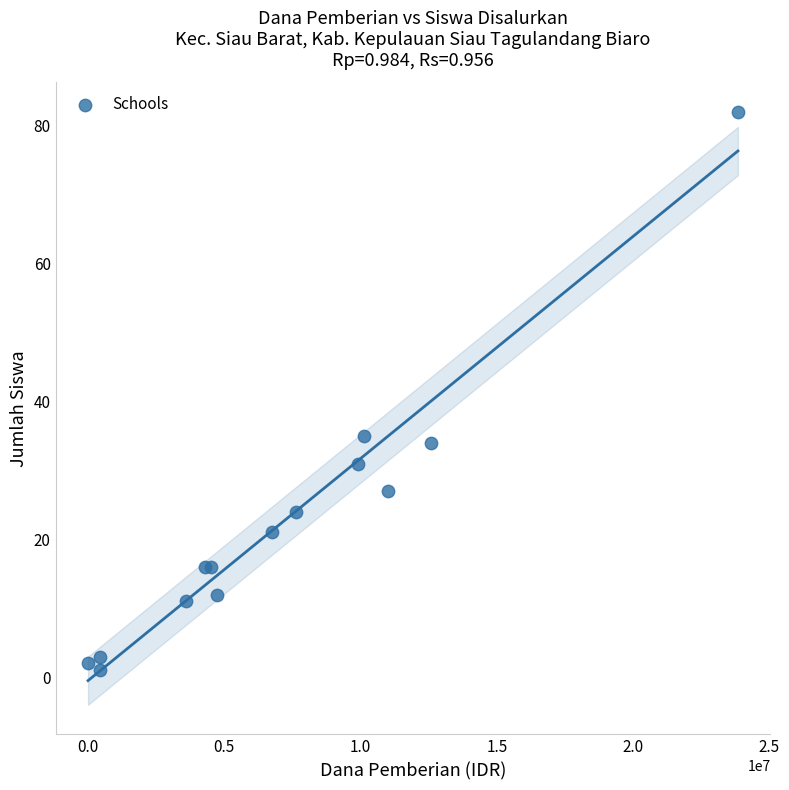

What Y value in the scatter plot is closest to 41?

35